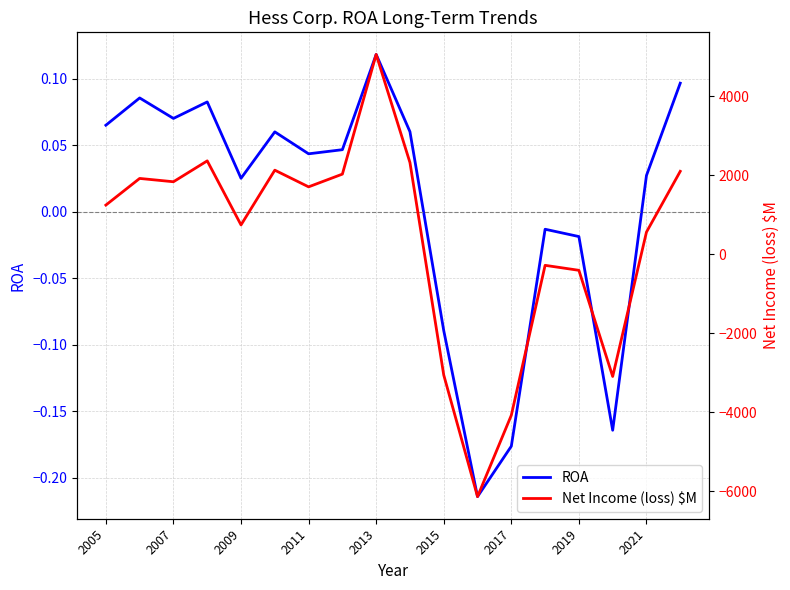

After their last crossing, which series has the higher values: Net Income (loss) $M or ROA?

Net Income (loss) $M